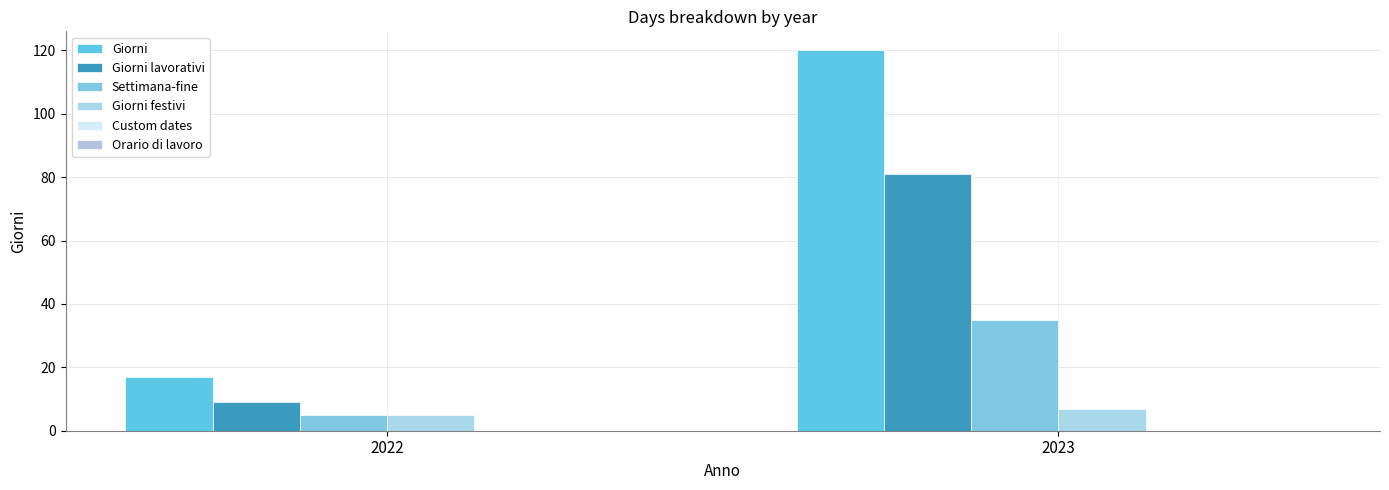

Which series has the largest range (max minus min)?

Giorni